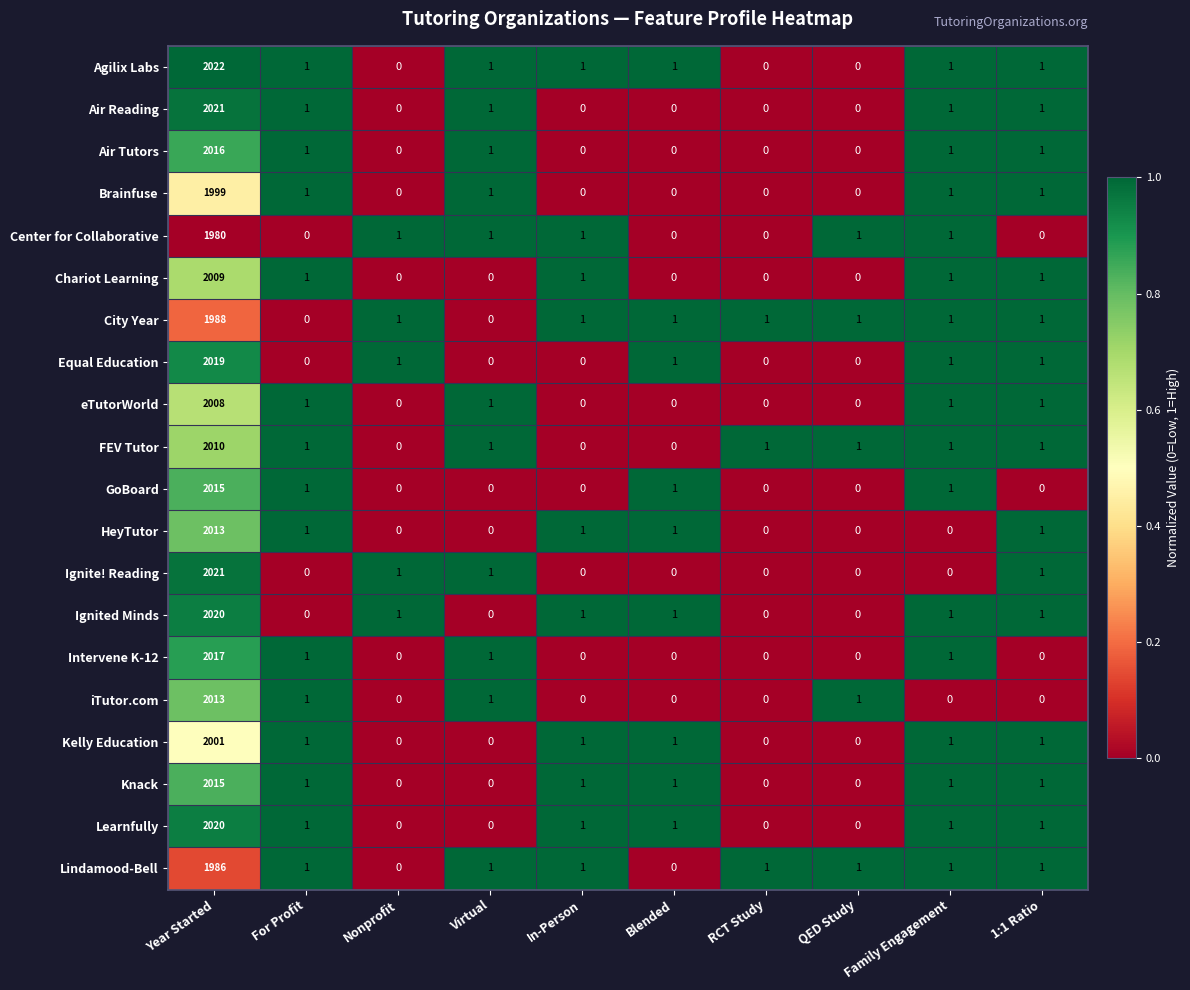

What is the average value of the Ignite! Reading series?

202